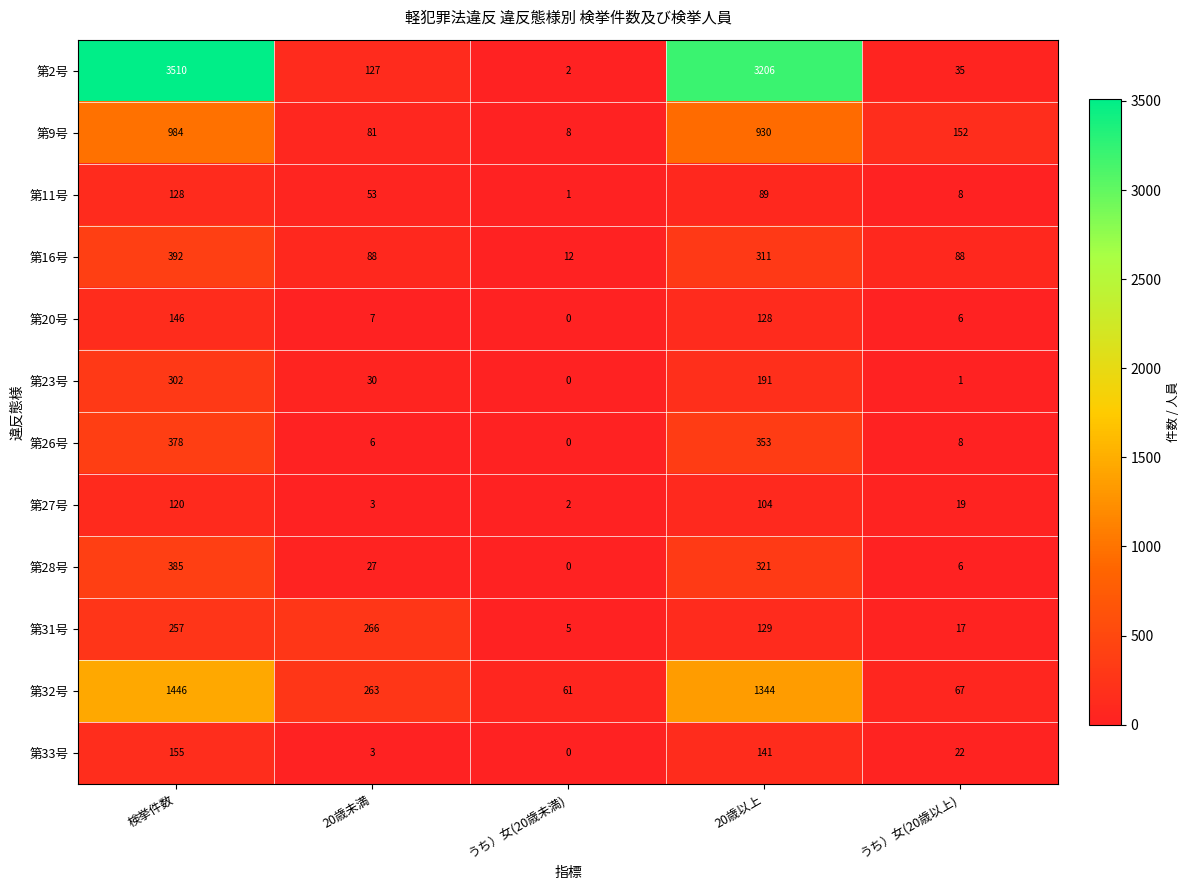

Is it true that 第9号 equals 12 at うち）女(20歳未満)?

False